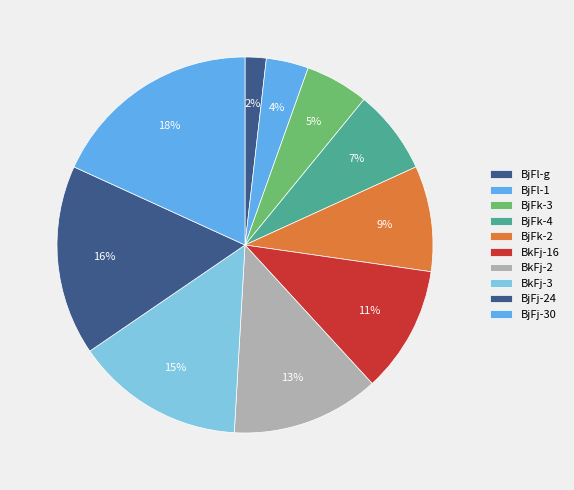

Which slice is the smallest?

BjFl-g